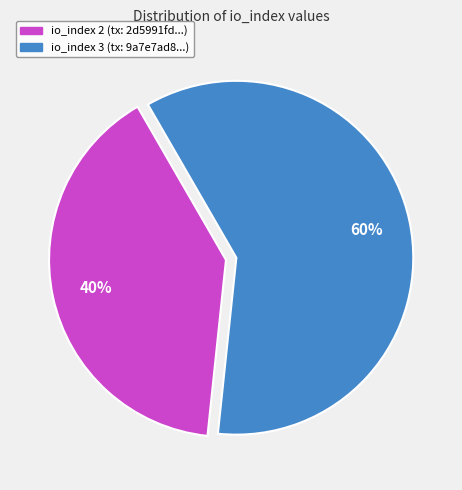

Is there any slice that represents more than half of the pie?

Yes